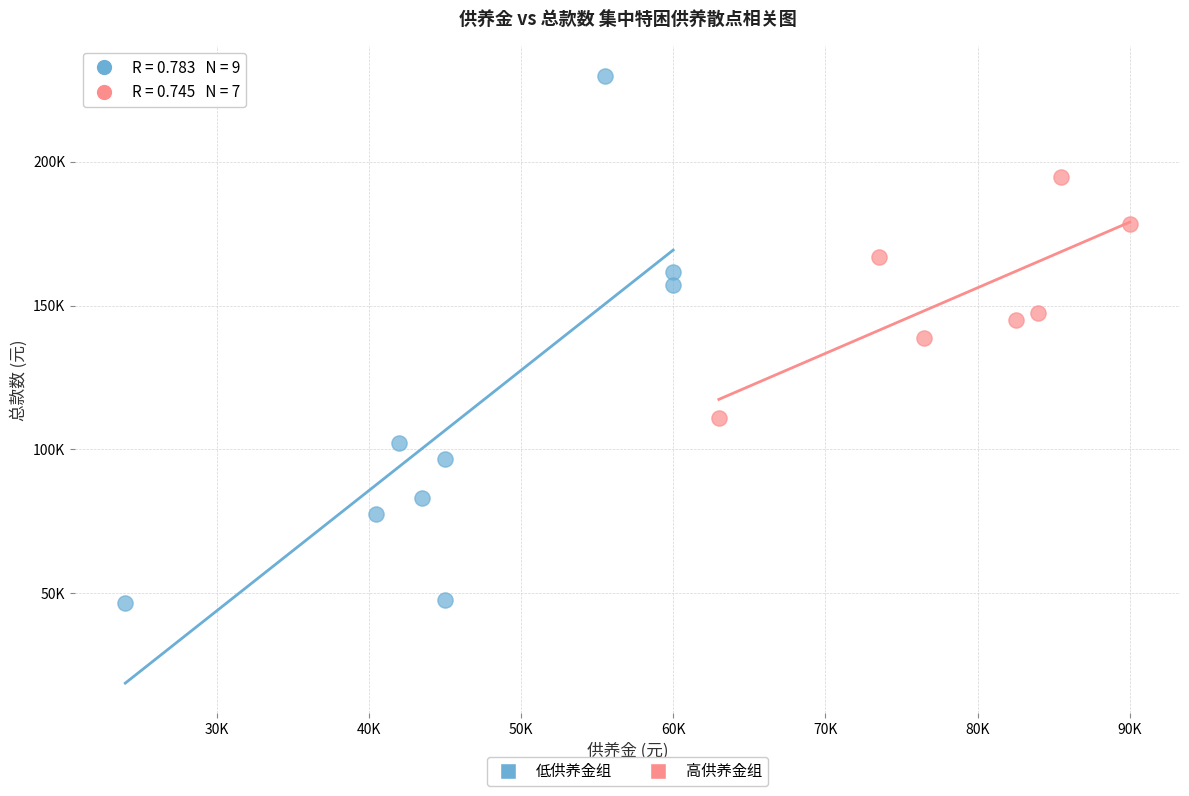

What are all the series names shown in the legend?

低供养金组, 高供养金组